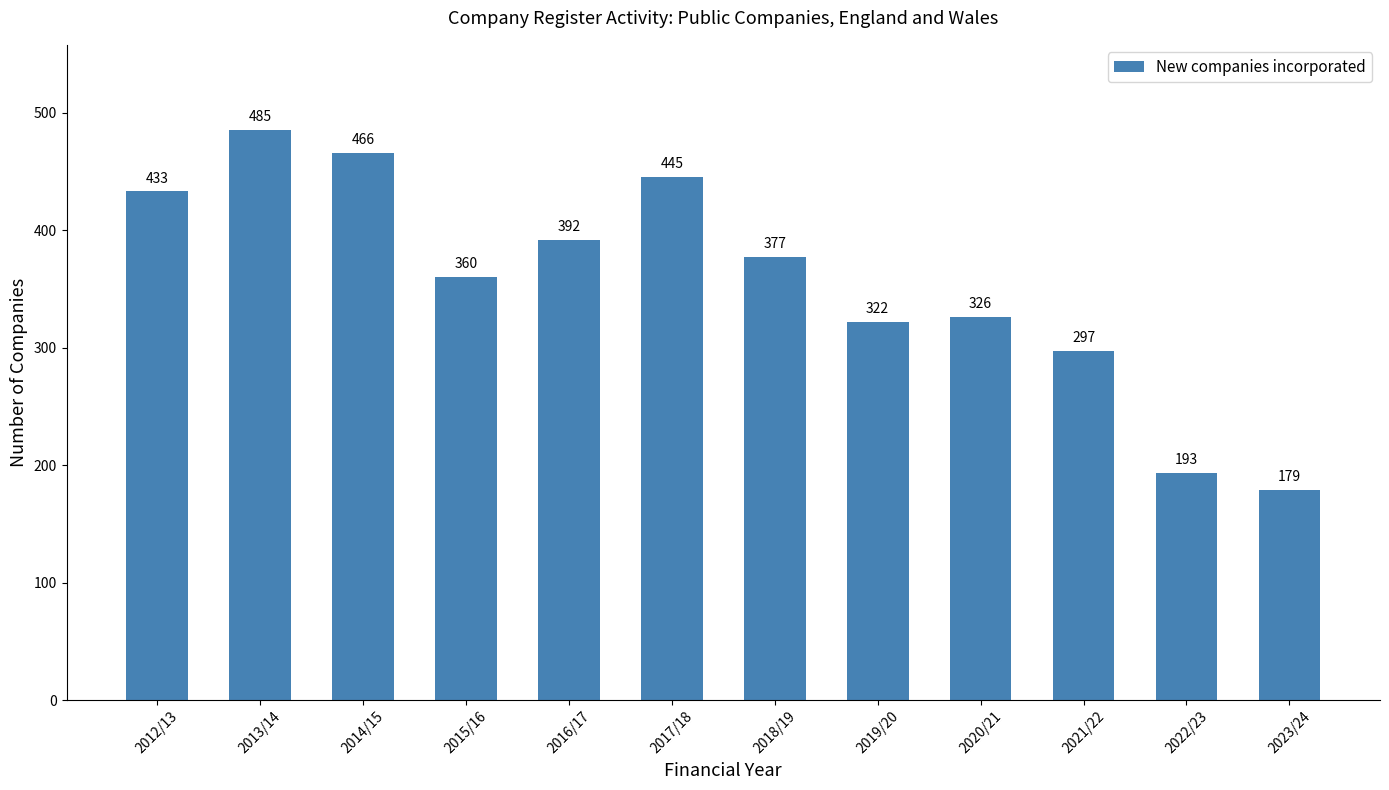

Count the number of data series in this chart.

1